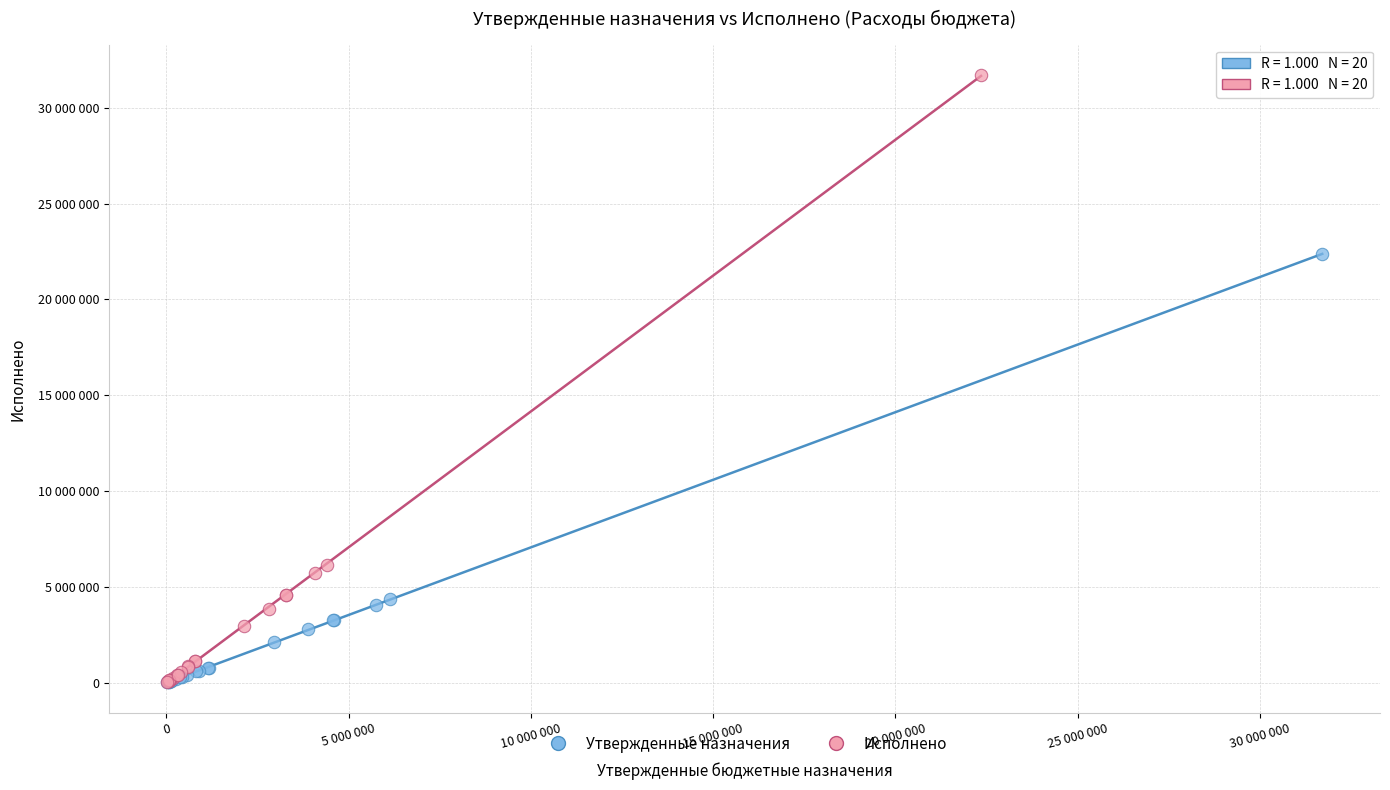

Which series reaches the maximum Y coordinate?

Исполнено